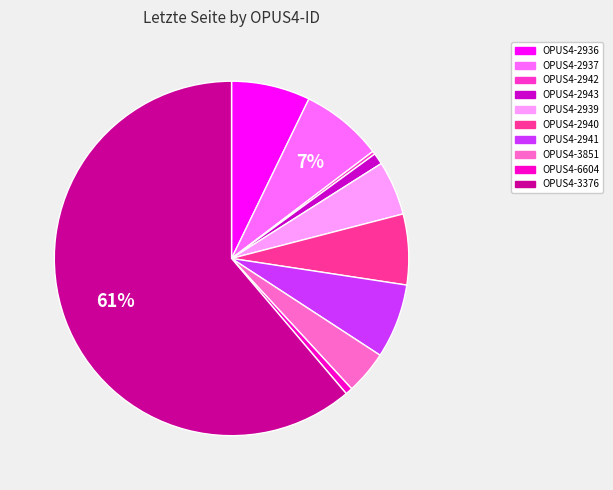

Is it true that OPUS4-3376 is 61% of the pie?

True